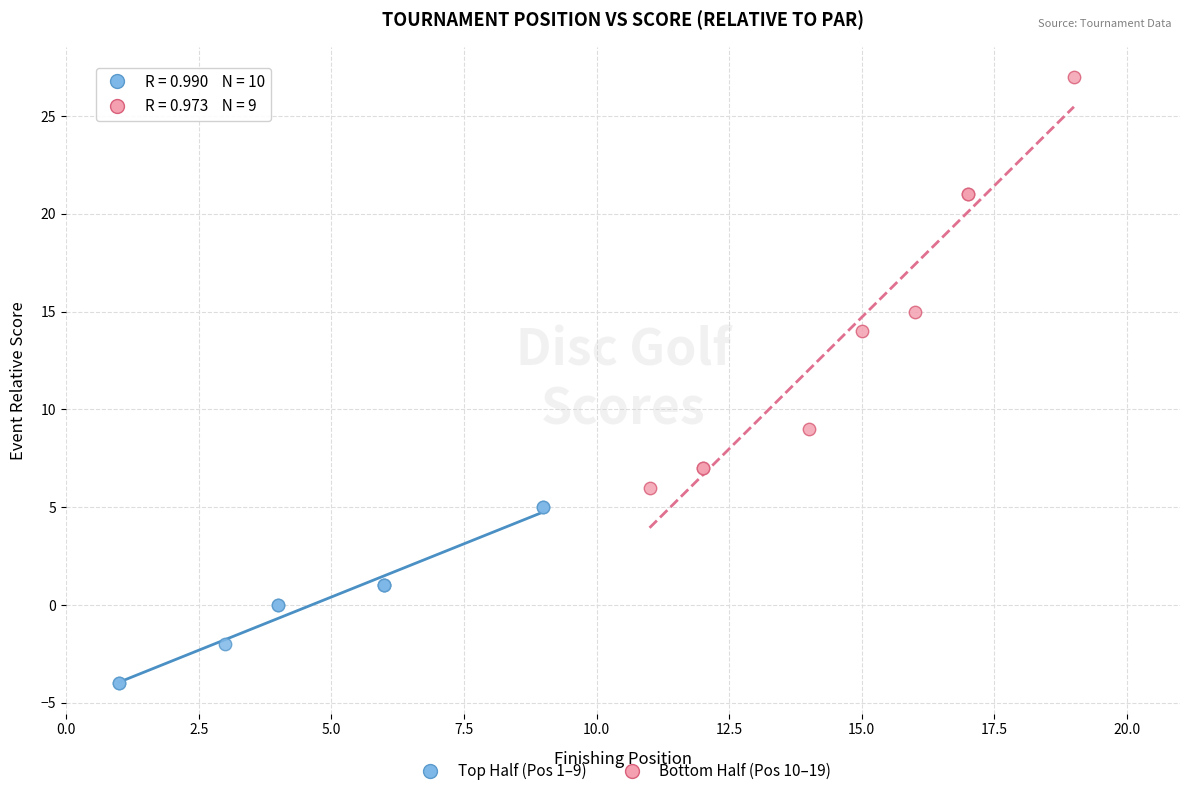

Which series reaches the maximum Y coordinate?

Bottom Half (Pos 10–19)